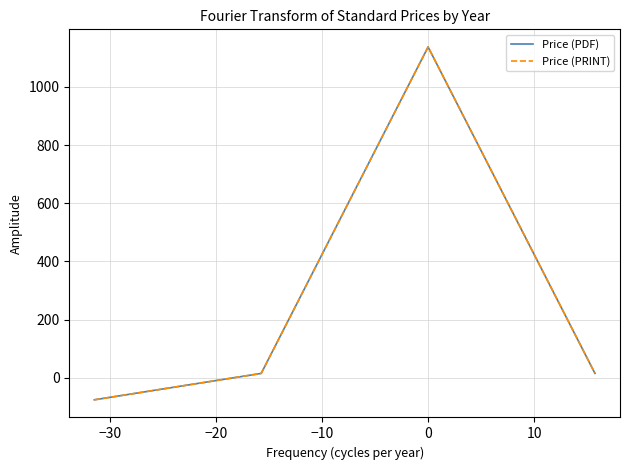

True or false: Price (PDF) and Price (PRINT) intersect in this chart.

False